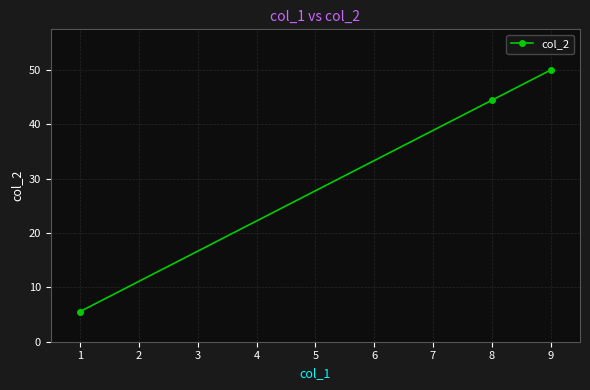

What is the difference between the maximum and minimum values?

44.4